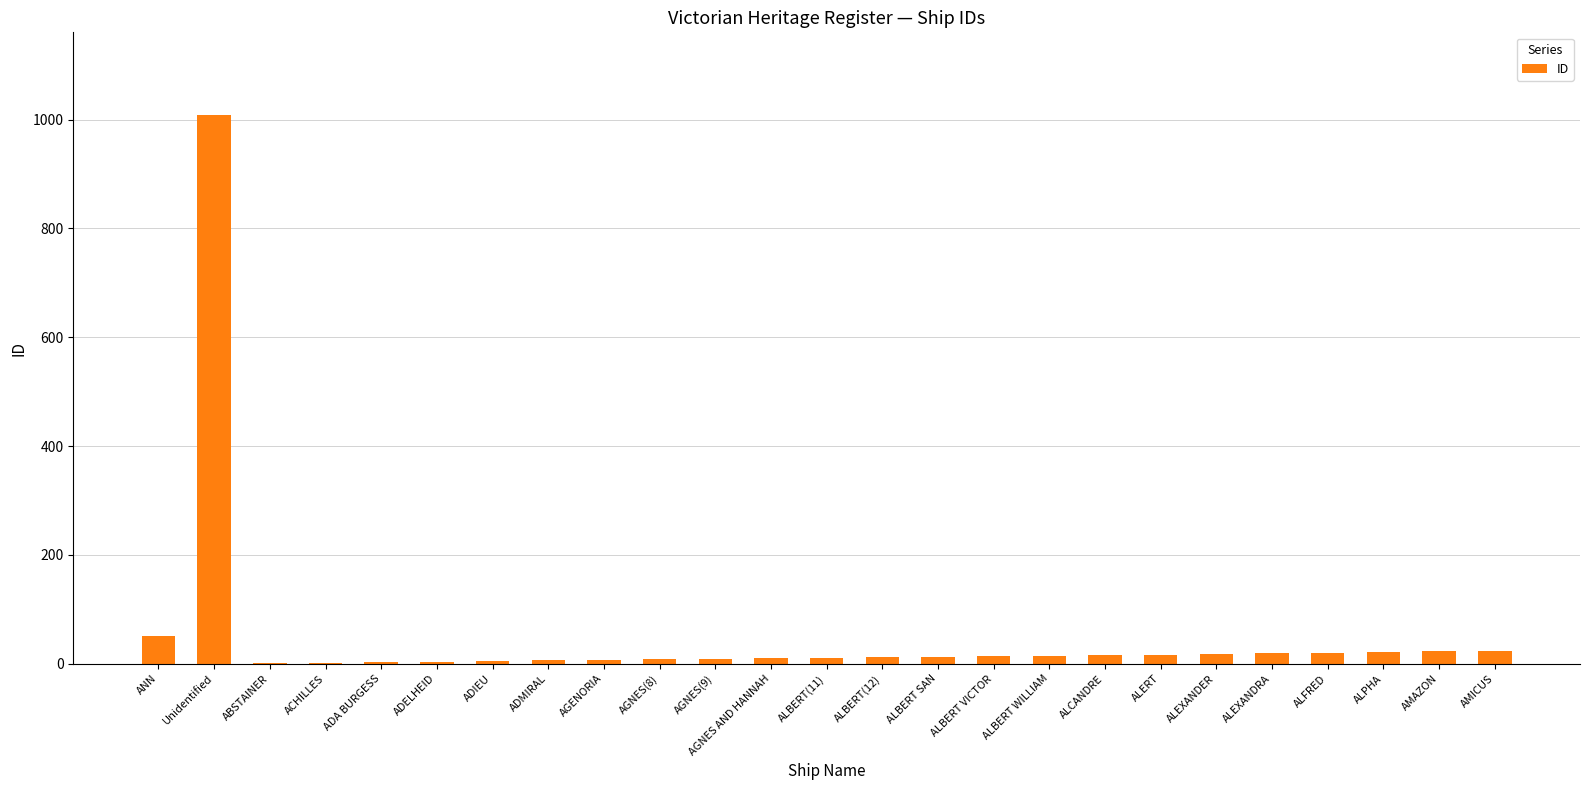

Is it true that the value at Unidentified is 618?

False